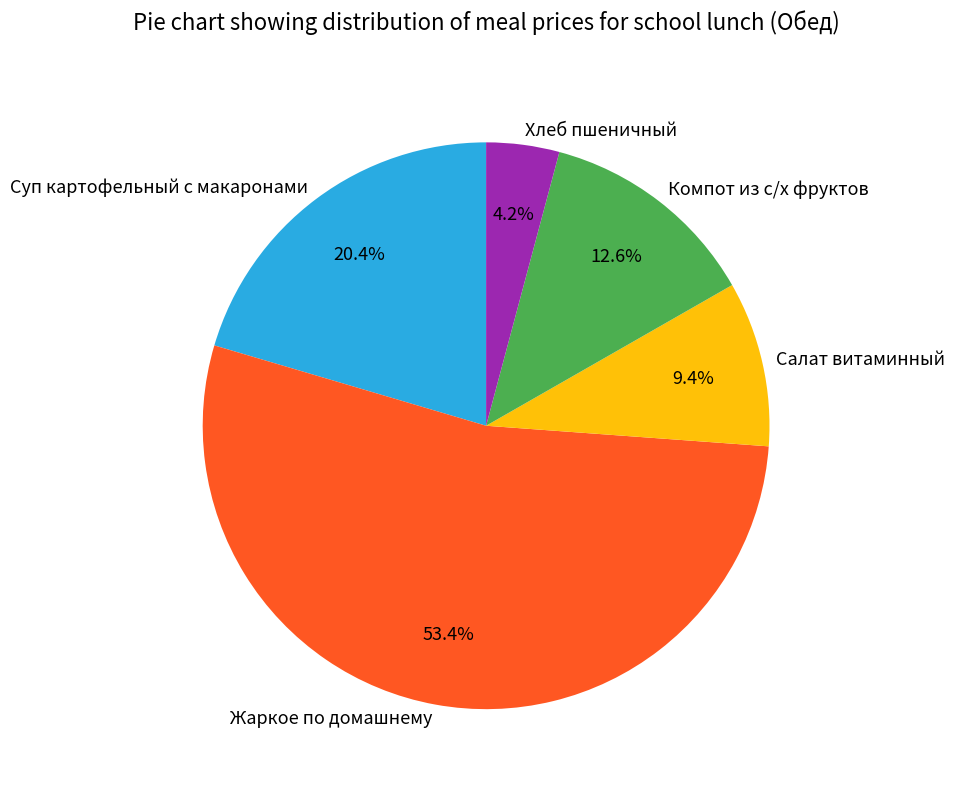

Which has a higher value, Салат витаминный or Компот из с/х фруктов?

Компот из с/х фруктов